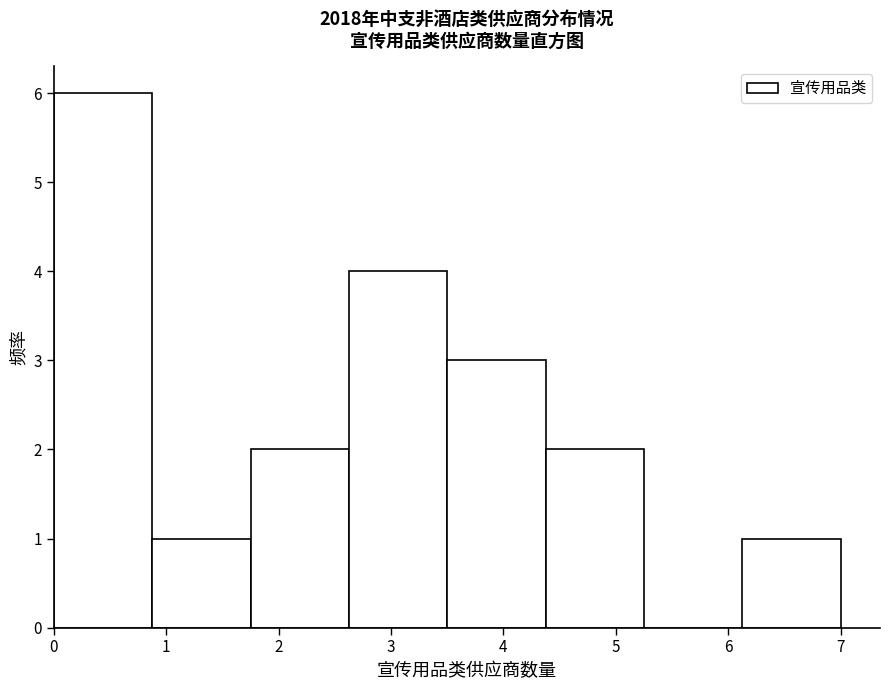

Reading left to right, list every bar in this chart as the range it spans on the x-axis followed by its height. Neither the bar edges nor the heights are printed on the chart, so give them approximately, as read against the axes.

0.0 to 0.9: 6
0.9 to 1.8: 1
1.8 to 2.6: 2
2.6 to 3.5: 4
3.5 to 4.4: 3
4.4 to 5.3: 2
5.3 to 6.1: 0
6.1 to 7.0: 1